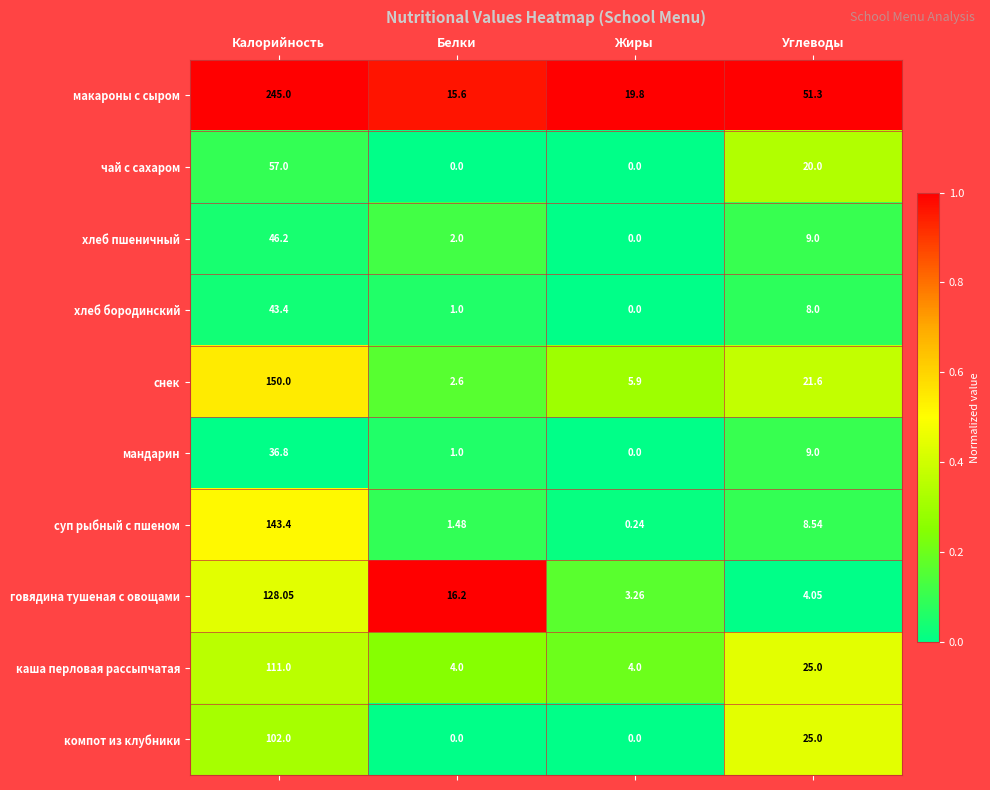

What is the total value across all series at Углеводы?

181.5